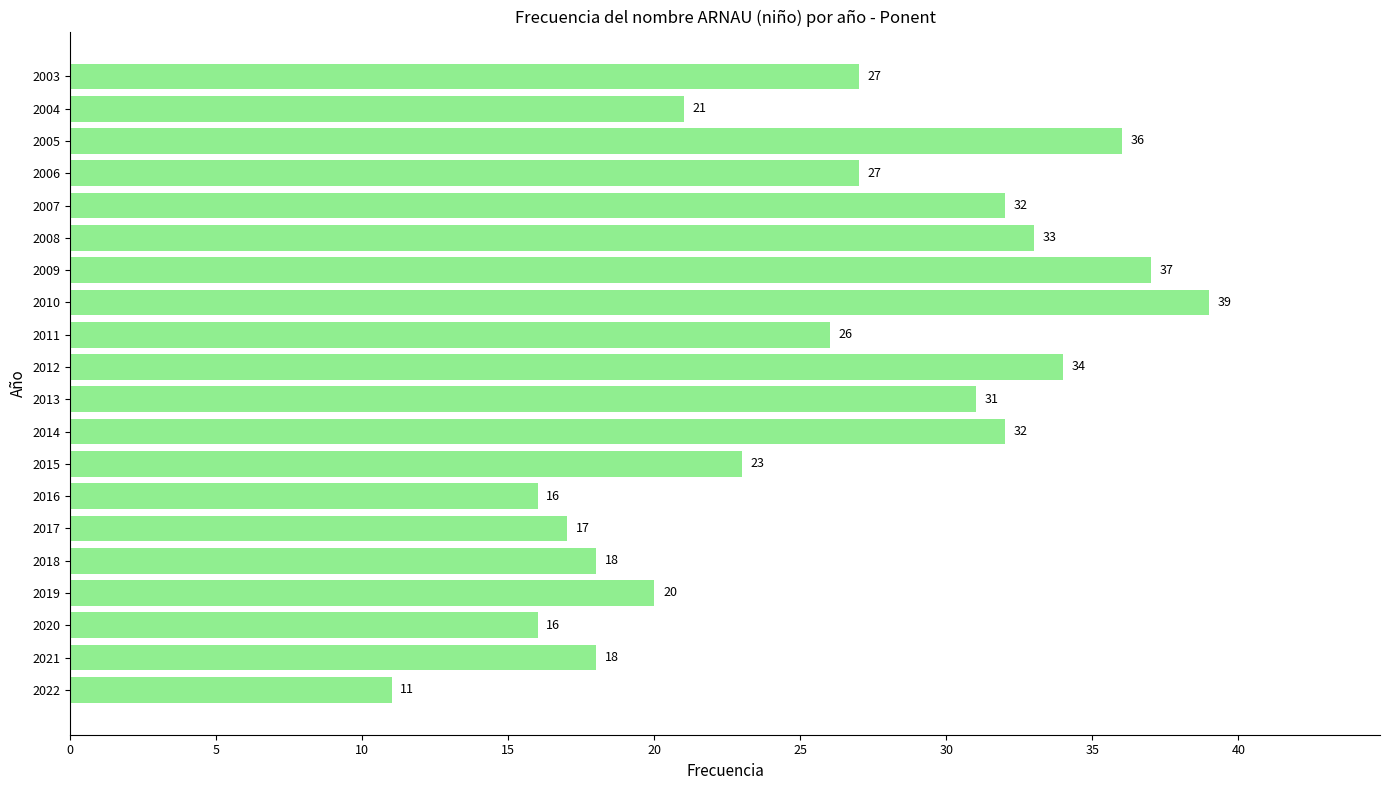

What is the sum of all values?

514